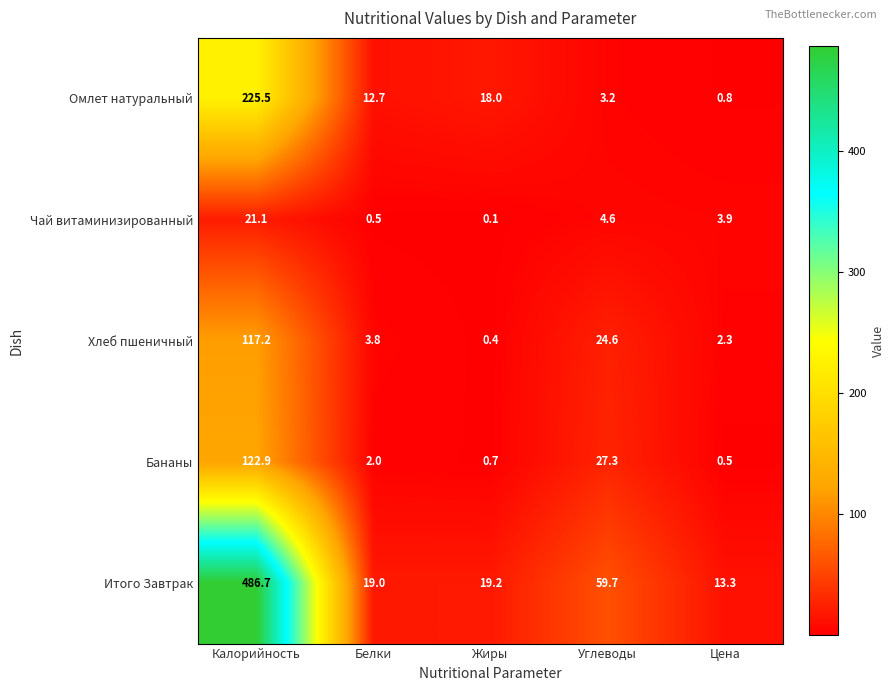

At how many categories does at least one series exceed 460?

1